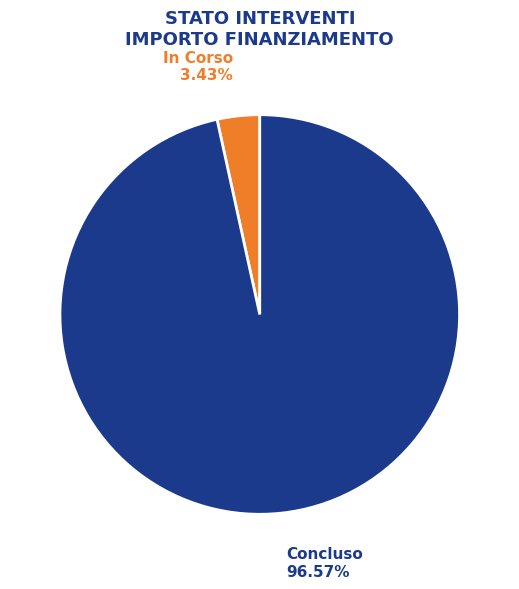

To the nearest percent, what is the average slice percentage?

50%